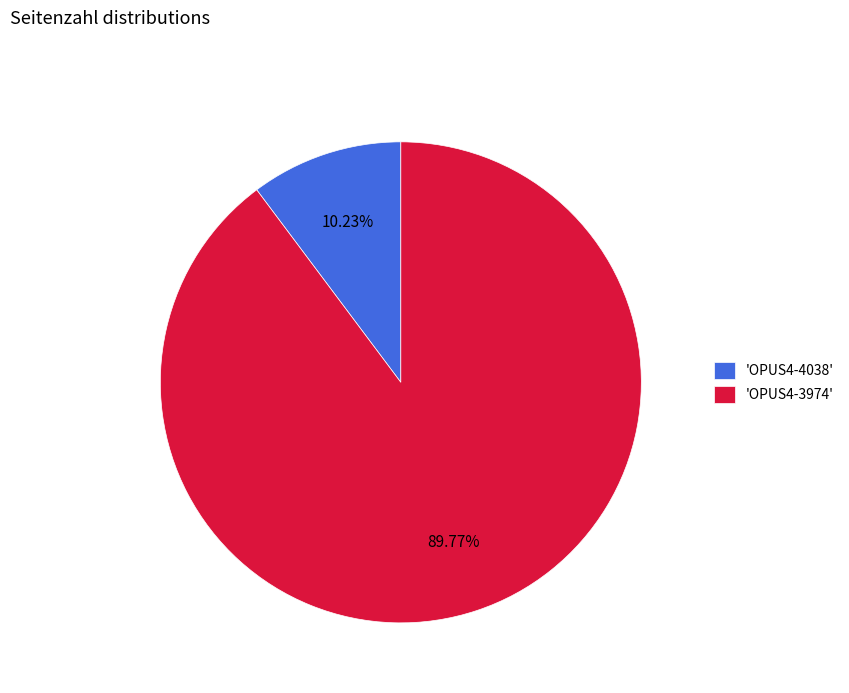

Combined, do 'OPUS4-3974' and 'OPUS4-4038' account for over 50%?

Yes